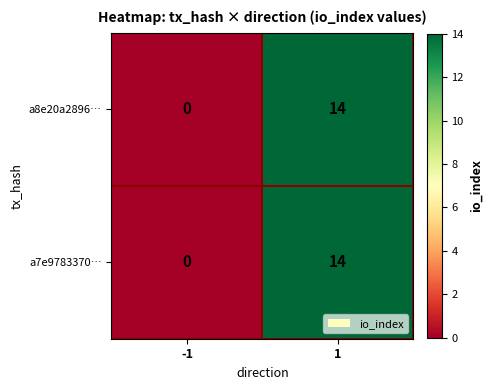

What is the total value across all series at 1?

28